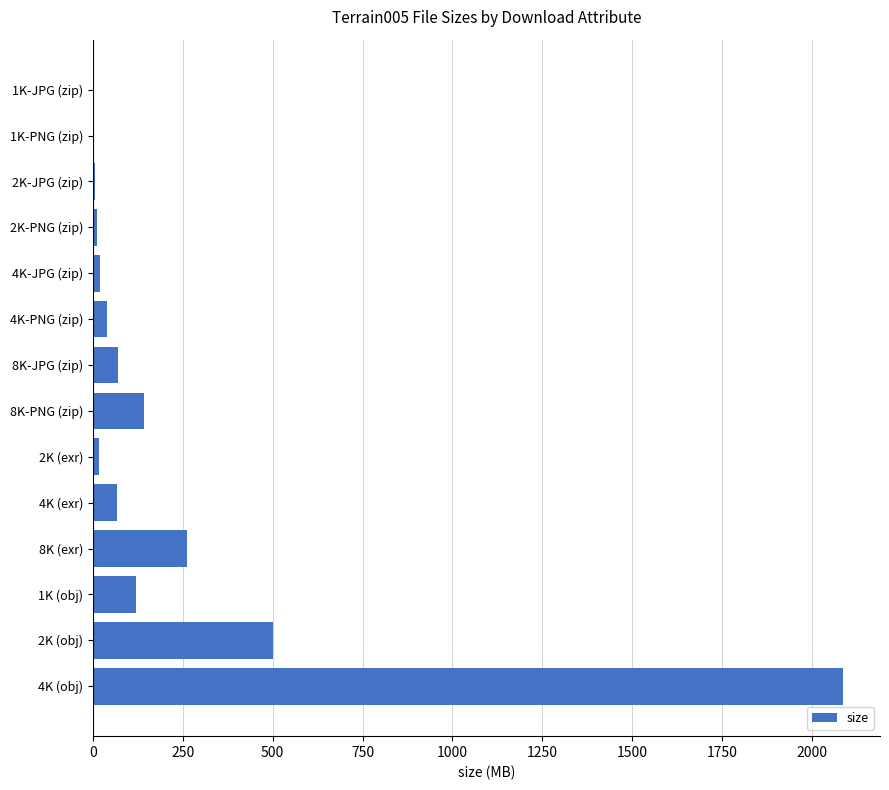

Are the bars grouped side by side (vs. stacked)?

No